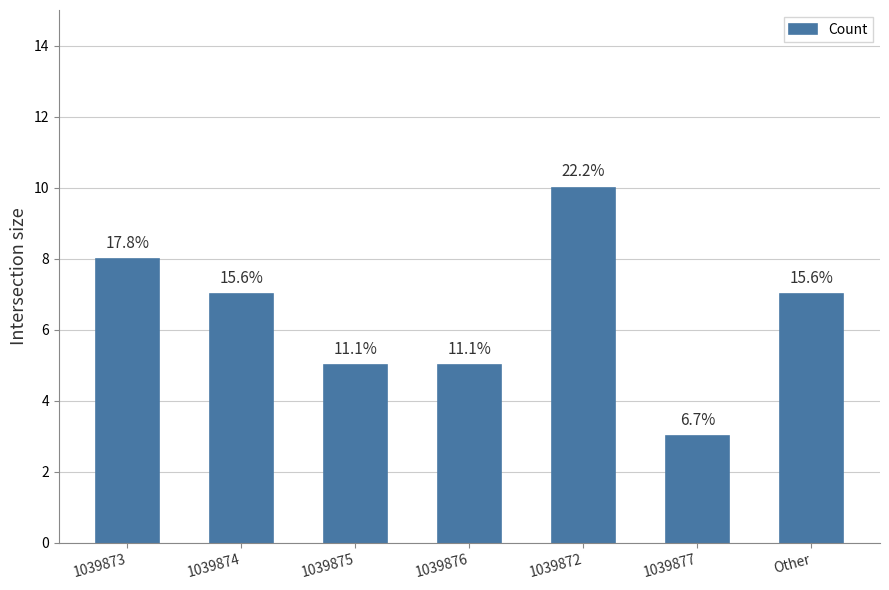

Rank the categories by value from highest to lowest.

1039872, 1039873, 1039874, Other, 1039875, 1039876, 1039877